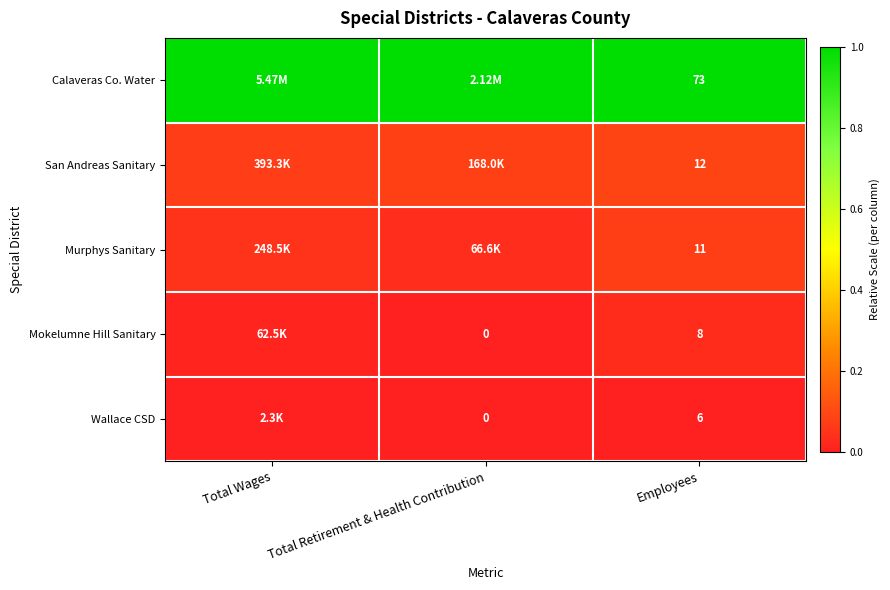

Between Total Retirement & Health Contribution and Employees, which is larger?

Total Retirement & Health Contribution